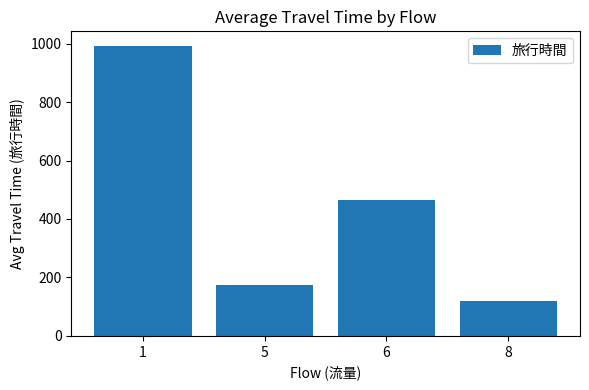

What is the value of the 4th bar from the left?

118.0